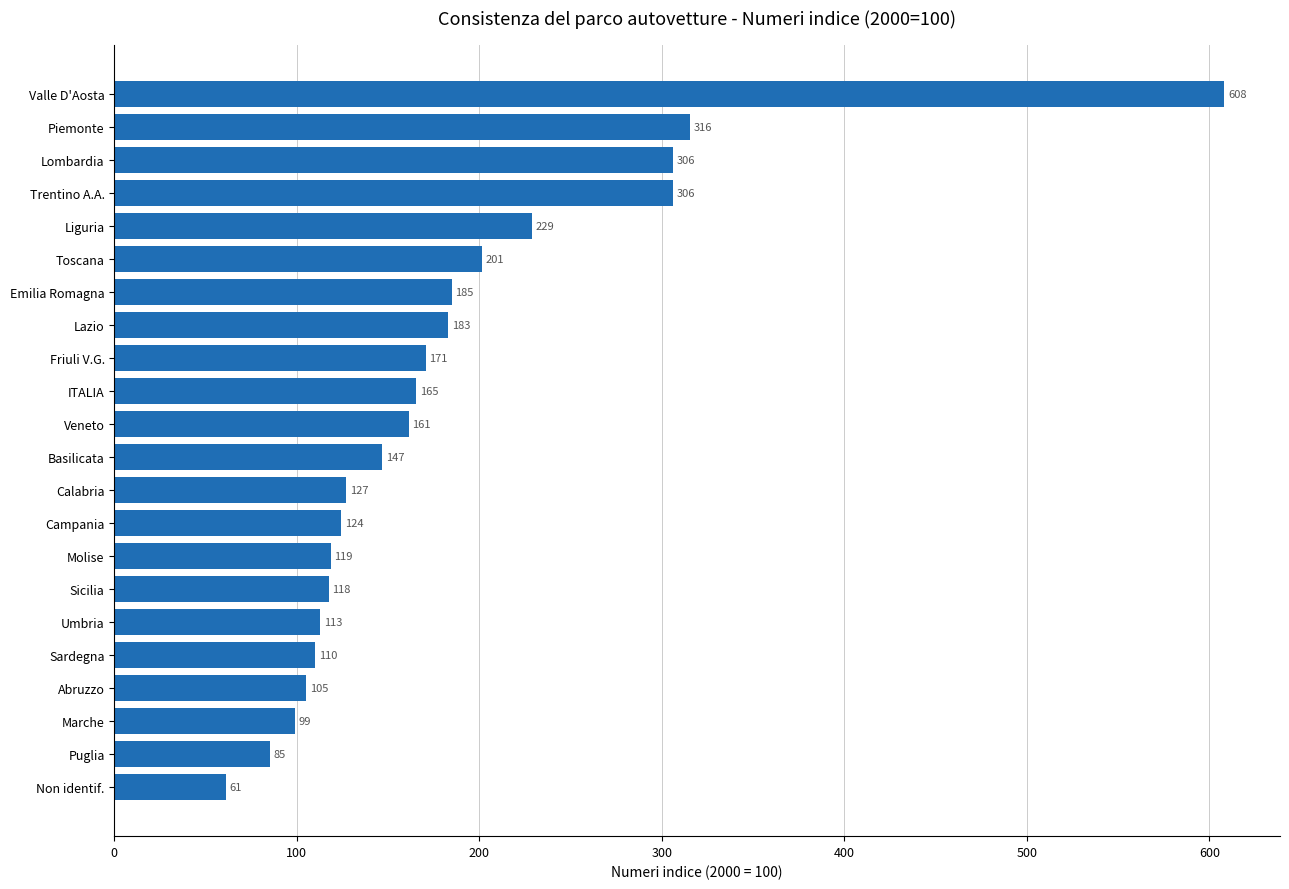

What is the difference between the maximum and minimum values?

547.1